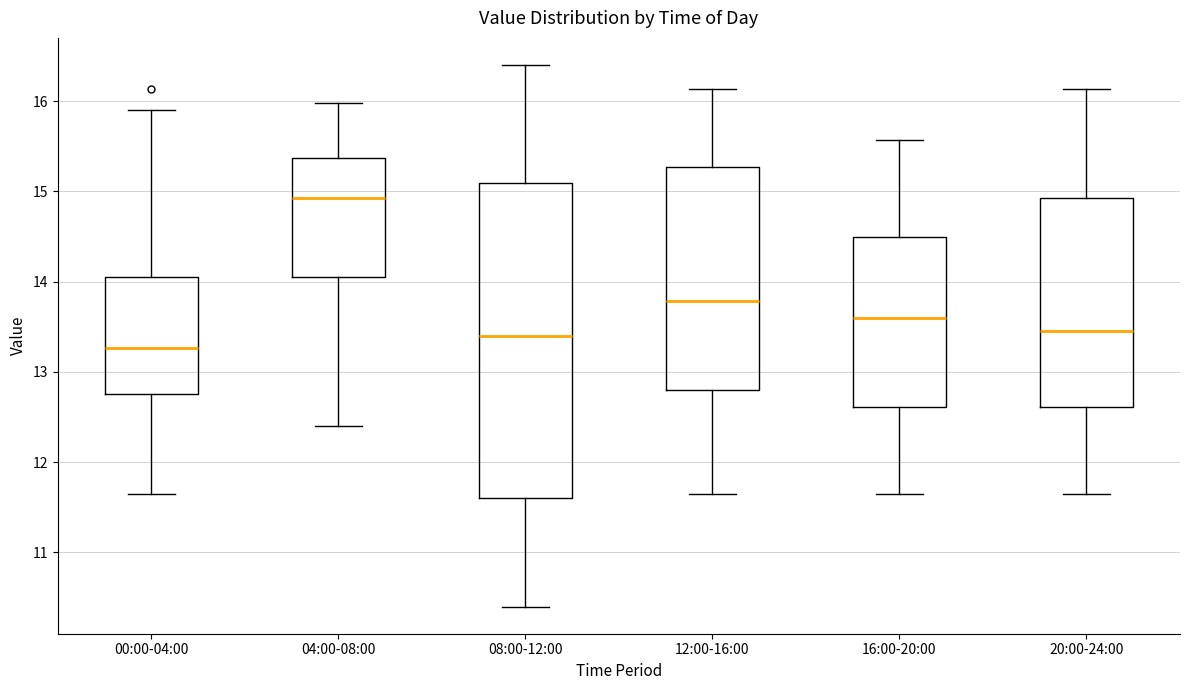

Reading left to right, transcribe this box plot: for each box, give where its median line is, the range the box spans, and where its two whiskers end, as read against the y-axis. The values are not printed on the chart, so give them approximately, as read against the axis.

00:00-04:00: median 13.3, box 12.8 to 14.1, whiskers 11.7 to 15.9
04:00-08:00: median 14.9, box 14.1 to 15.4, whiskers 12.4 to 16.0
08:00-12:00: median 13.4, box 11.6 to 15.1, whiskers 10.4 to 16.4
12:00-16:00: median 13.8, box 12.8 to 15.3, whiskers 11.7 to 16.1
16:00-20:00: median 13.6, box 12.6 to 14.5, whiskers 11.7 to 15.6
20:00-24:00: median 13.5, box 12.6 to 14.9, whiskers 11.7 to 16.1